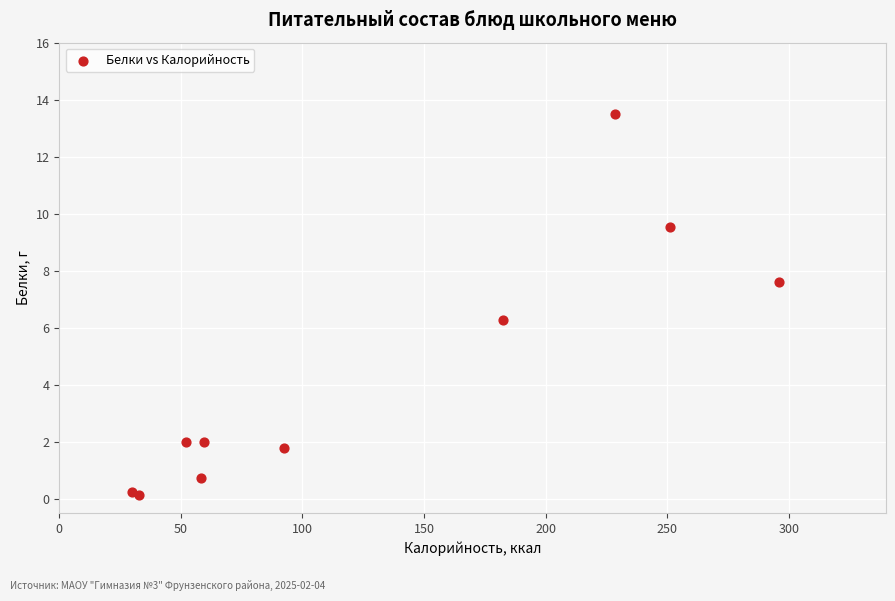

What Y value in the scatter plot is closest to 6?

6.3